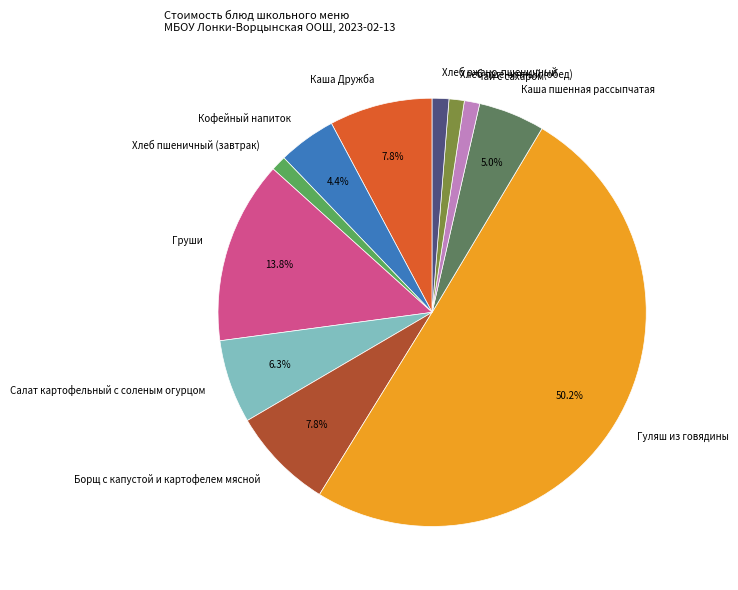

The Салат картофельный с соленым огурцом slice represents 6% of the pie. True or false?

True